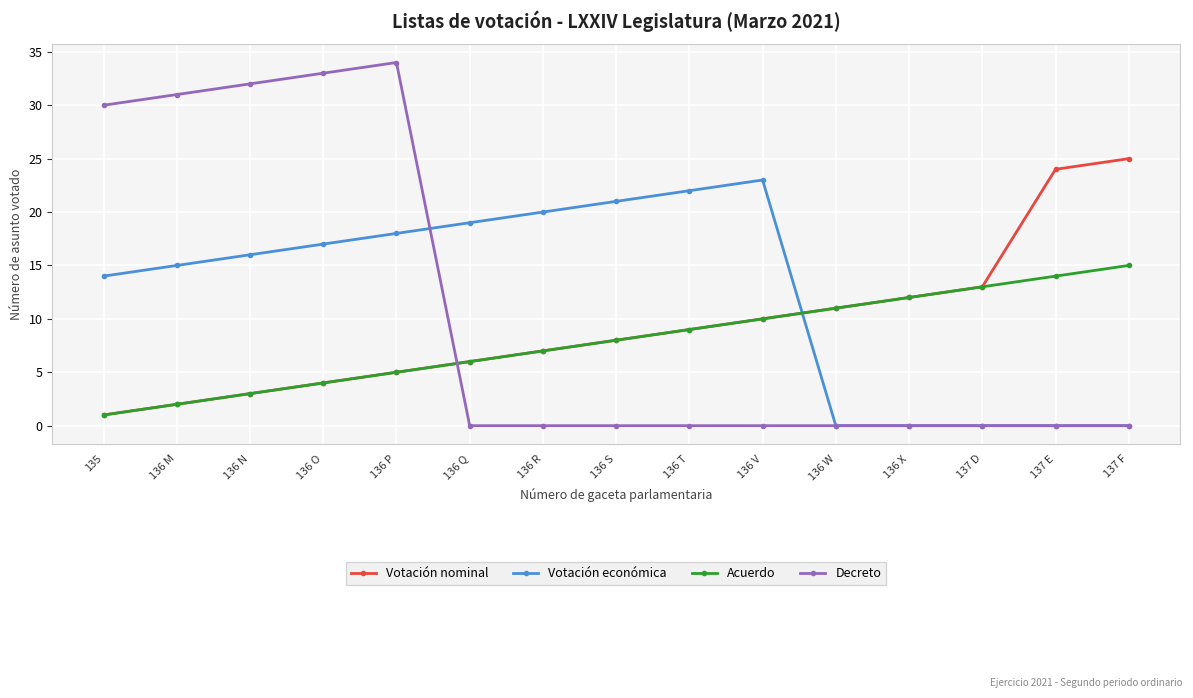

How many series are shown in this chart?

4